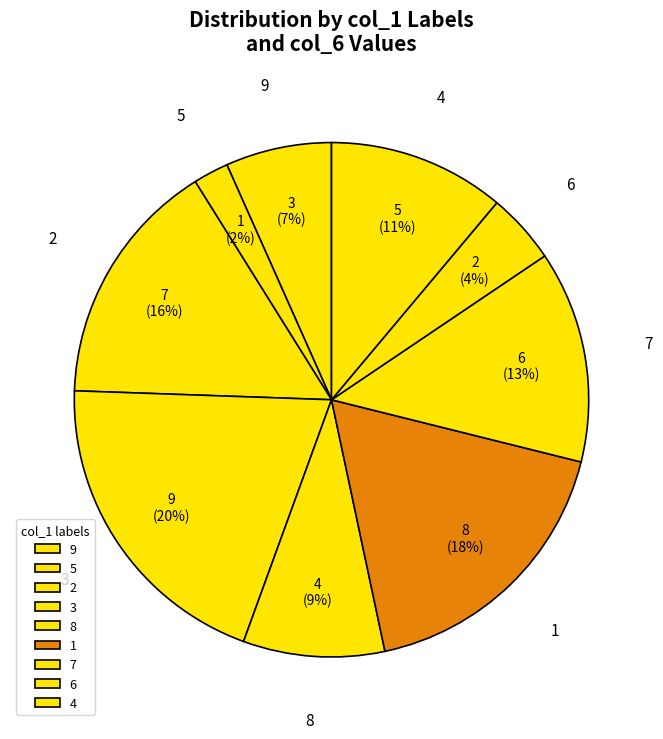

Is it true that 6 is 4% of the pie?

True